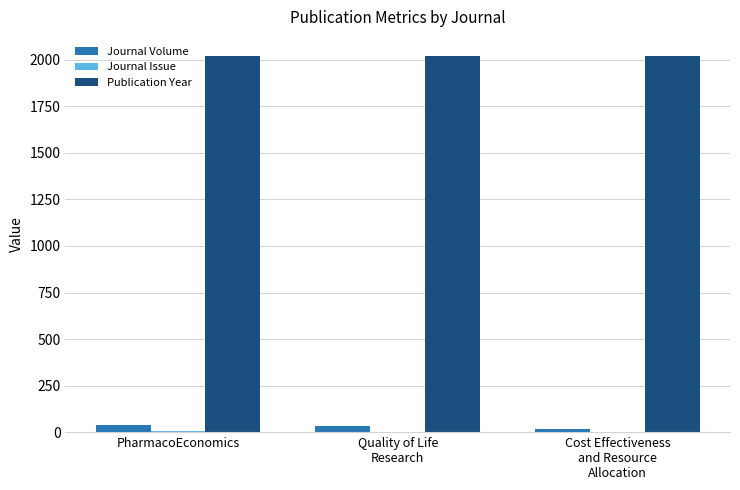

What is the total value across all series at Quality of Life
Research?

2054.0